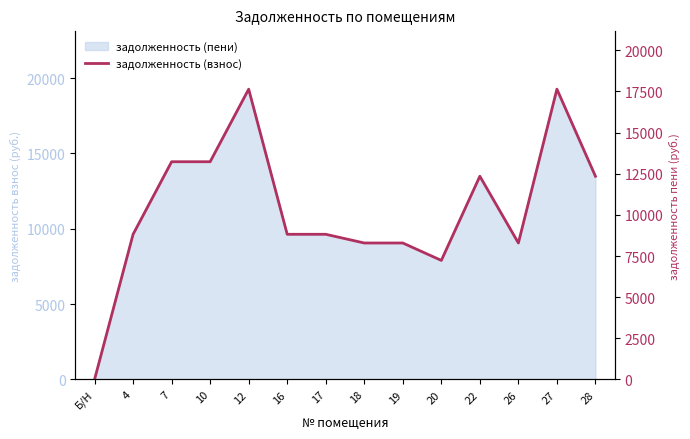

How many values are above zero?

13